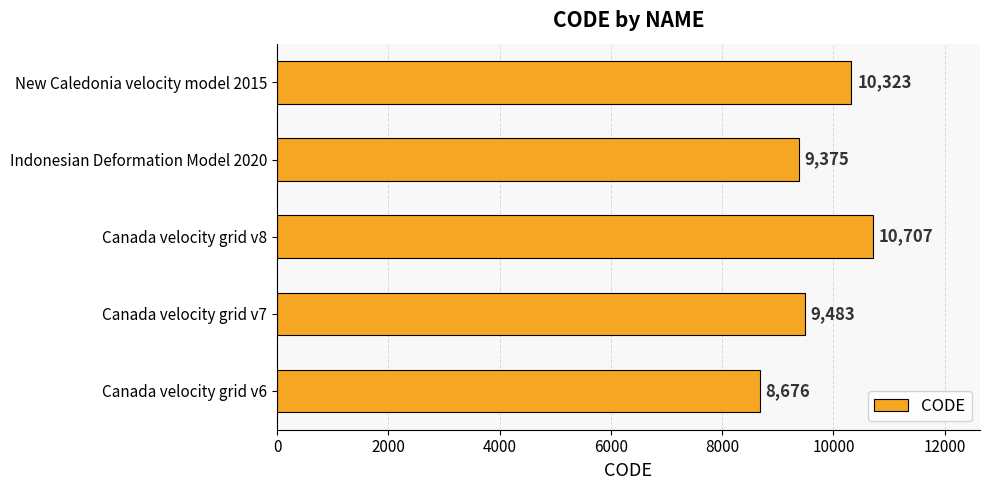

What is the average value?

9713